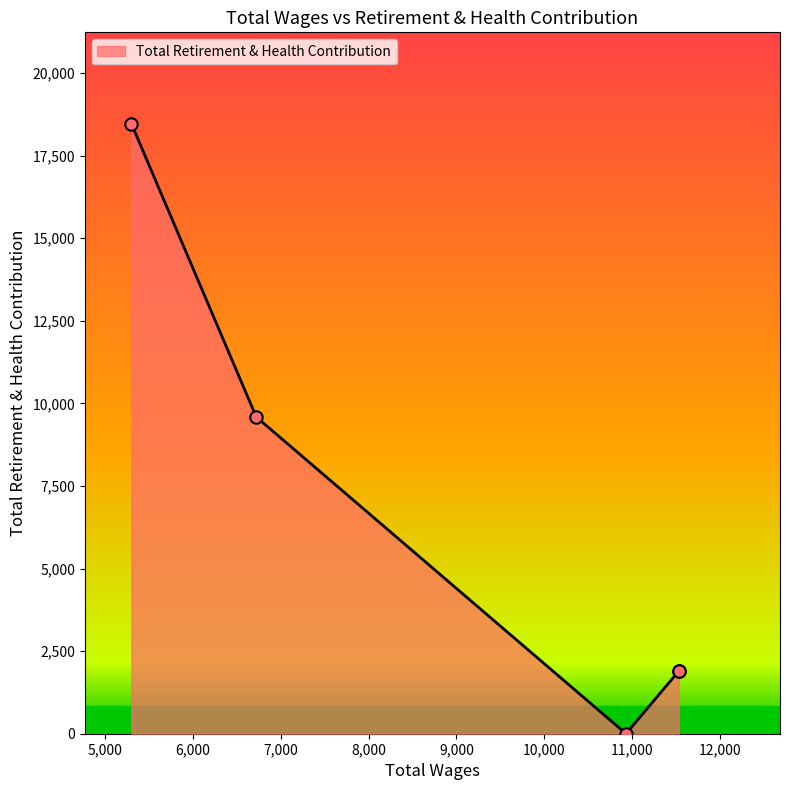

Between 6721.0 and 10932.0, which is larger?

6721.0